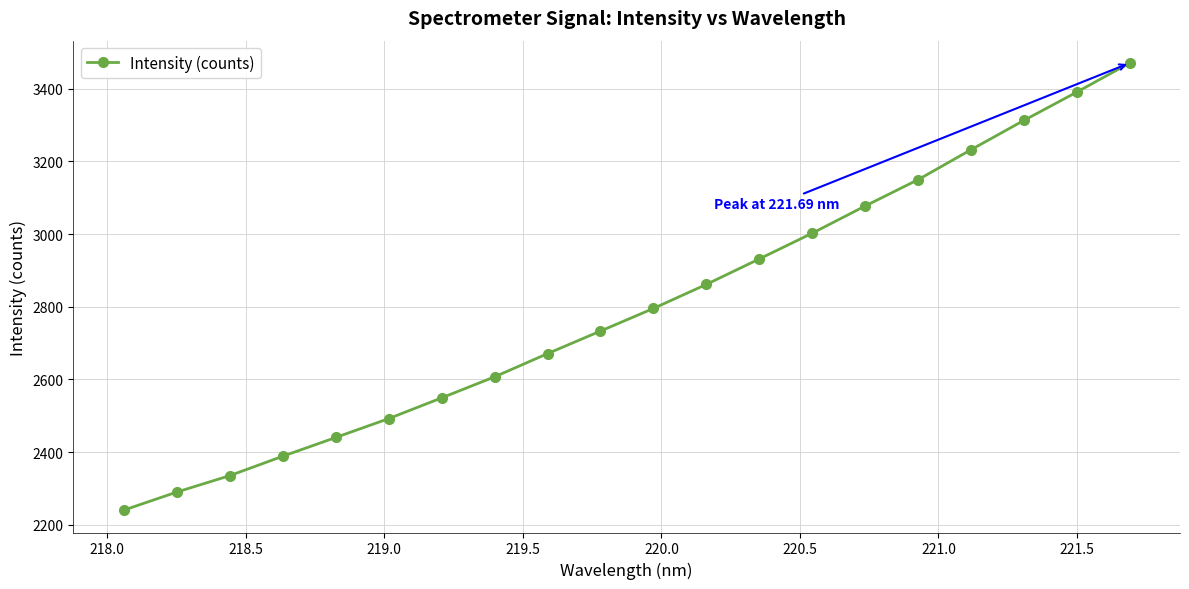

What is the average value?

2798.7